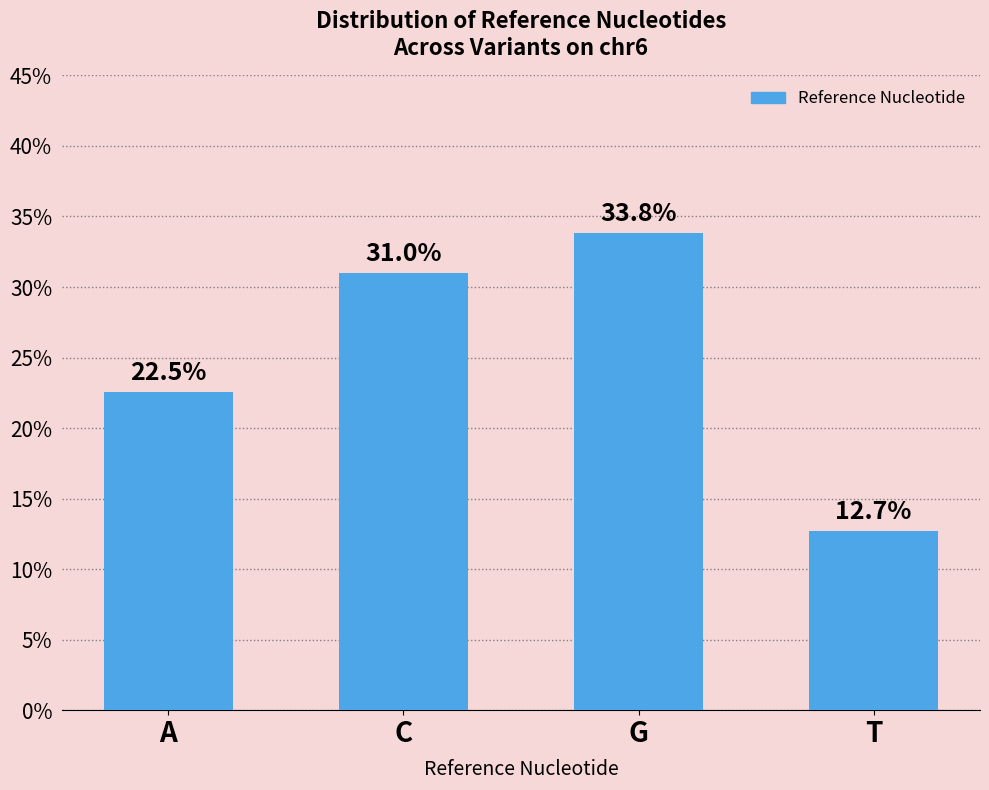

Count the number of categories in the chart.

4